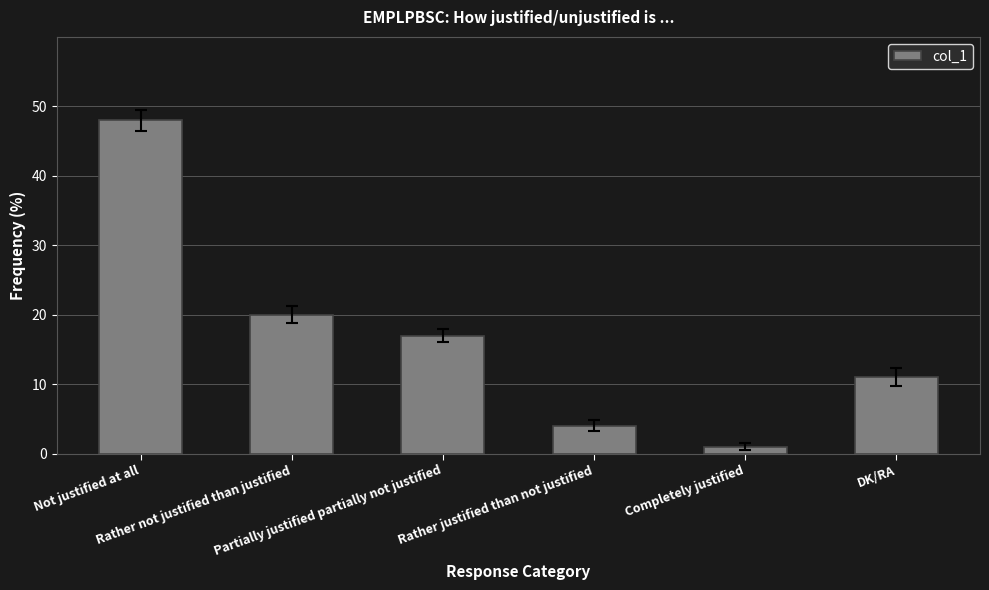

The value at Not justified at all is 86. True or false?

False